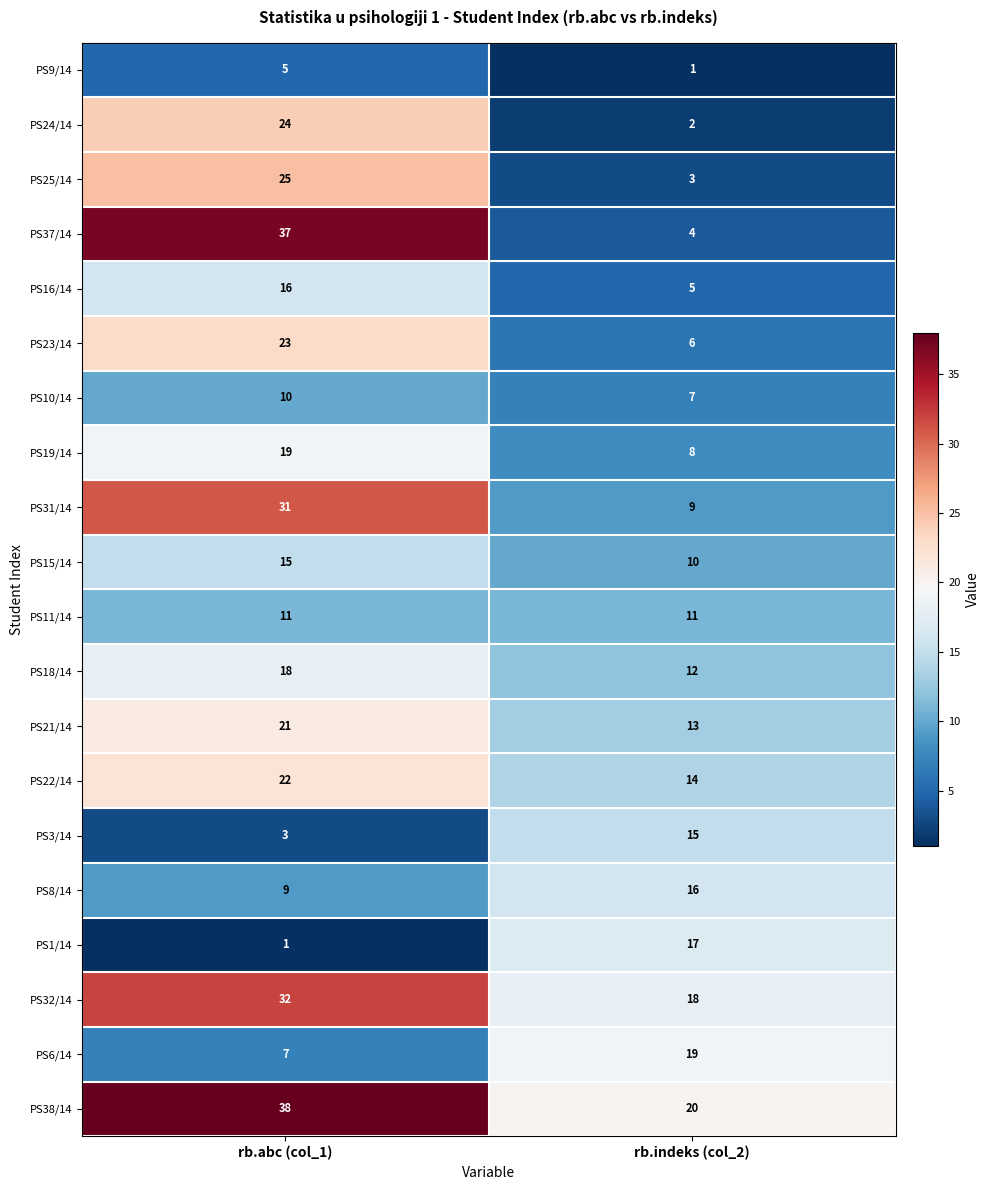

What is the difference between the PS6/14 values at rb.indeks (col_2) and rb.abc (col_1)?

12